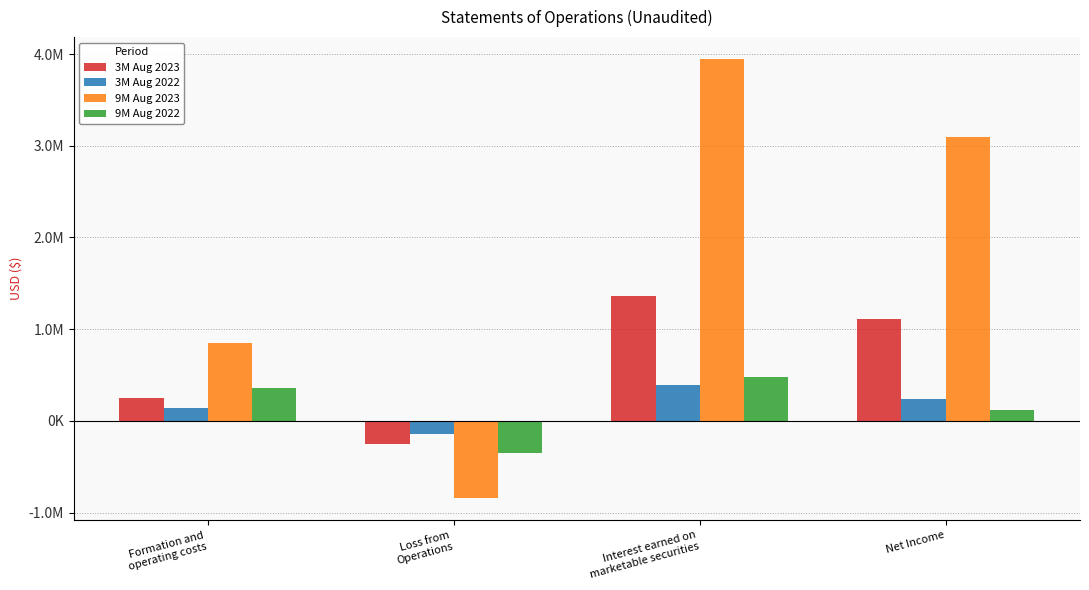

At which label is 3M Aug 2022 closest to 121733?

Formation and
operating costs